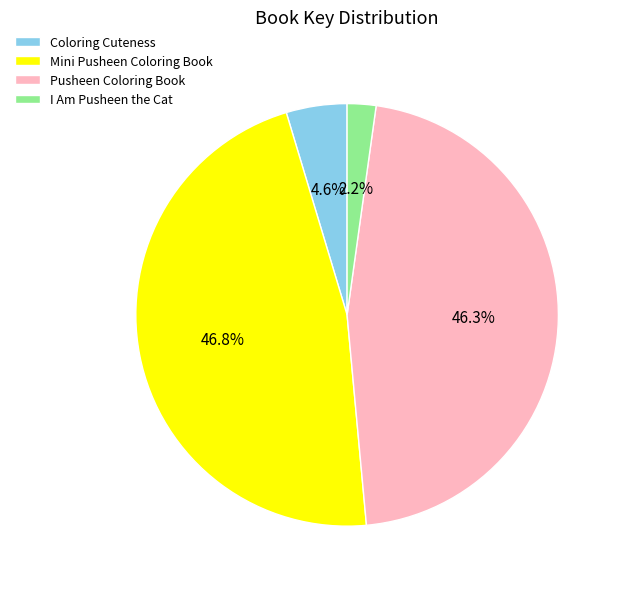

Which category has the smallest portion of the pie?

I Am Pusheen the Cat